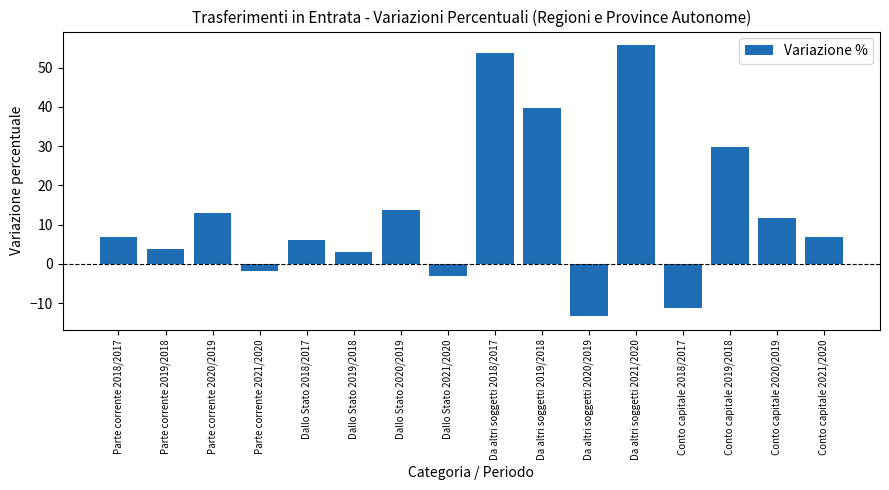

What is the sum of all values?

214.0